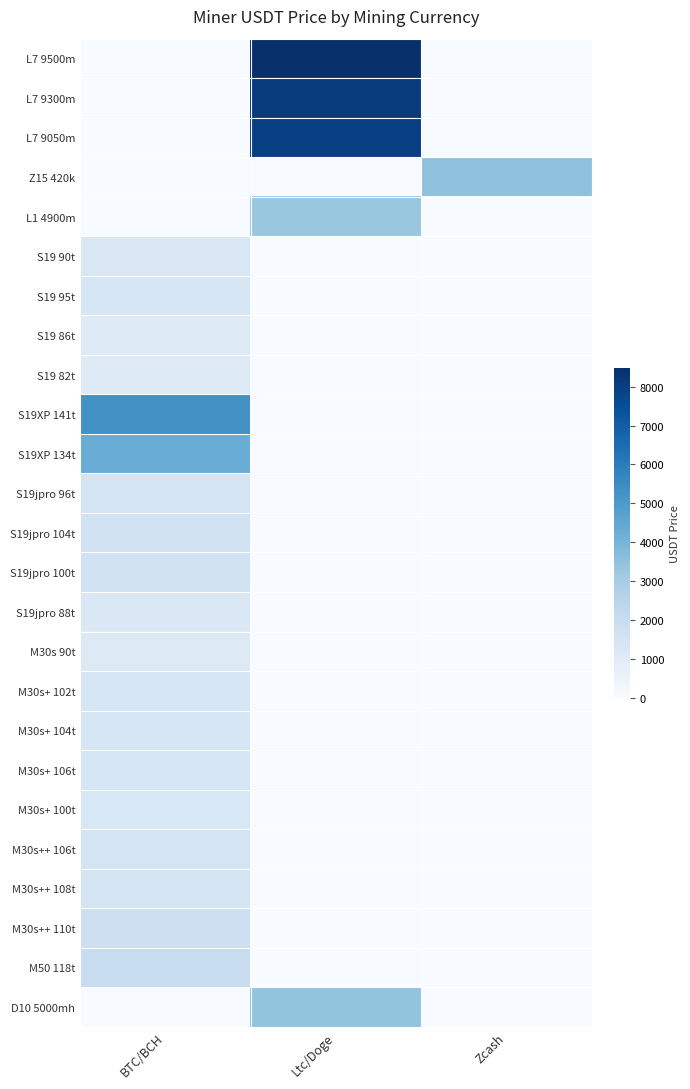

Reading left to right, transcribe all the data shown in this chart.

L7 9500m: BTC/BCH=0.0	Ltc/Doge=8487.9	Zcash=0.0
L7 9300m: BTC/BCH=0.0	Ltc/Doge=8102.1	Zcash=0.0
L7 9050m: BTC/BCH=0.0	Ltc/Doge=7957.4	Zcash=0.0
Z15 420k: BTC/BCH=0.0	Ltc/Doge=0.0	Zcash=3472.3
L1 4900m: BTC/BCH=0.0	Ltc/Doge=3279.4	Zcash=0.0
S19 90t: BTC/BCH=1289.6	Ltc/Doge=0.0	Zcash=0.0
S19 95t: BTC/BCH=1358.5	Ltc/Doge=0.0	Zcash=0.0
S19 86t: BTC/BCH=1043.6	Ltc/Doge=0.0	Zcash=0.0
S19 82t: BTC/BCH=1060.6	Ltc/Doge=0.0	Zcash=0.0
S19XP 141t: BTC/BCH=5284.2	Ltc/Doge=0.0	Zcash=0.0
S19XP 134t: BTC/BCH=4287.6	Ltc/Doge=0.0	Zcash=0.0
S19jpro 96t: BTC/BCH=1464.9	Ltc/Doge=0.0	Zcash=0.0
S19jpro 104t: BTC/BCH=1603.1	Ltc/Doge=0.0	Zcash=0.0
S19jpro 100t: BTC/BCH=1591.5	Ltc/Doge=0.0	Zcash=0.0
S19jpro 88t: BTC/BCH=1236.5	Ltc/Doge=0.0	Zcash=0.0
M30s 90t: BTC/BCH=1116.0	Ltc/Doge=0.0	Zcash=0.0
M30s+ 102t: BTC/BCH=1327.2	Ltc/Doge=0.0	Zcash=0.0
M30s+ 104t: BTC/BCH=1352.3	Ltc/Doge=0.0	Zcash=0.0
M30s+ 106t: BTC/BCH=1377.4	Ltc/Doge=0.0	Zcash=0.0
M30s+ 100t: BTC/BCH=1302.1	Ltc/Doge=0.0	Zcash=0.0
M30s++ 106t: BTC/BCH=1479.6	Ltc/Doge=0.0	Zcash=0.0
M30s++ 108t: BTC/BCH=1506.6	Ltc/Doge=0.0	Zcash=0.0
M30s++ 110t: BTC/BCH=1798.9	Ltc/Doge=0.0	Zcash=0.0
M50 118t: BTC/BCH=2040.0	Ltc/Doge=0.0	Zcash=0.0
D10 5000mh: BTC/BCH=0.0	Ltc/Doge=3395.2	Zcash=0.0